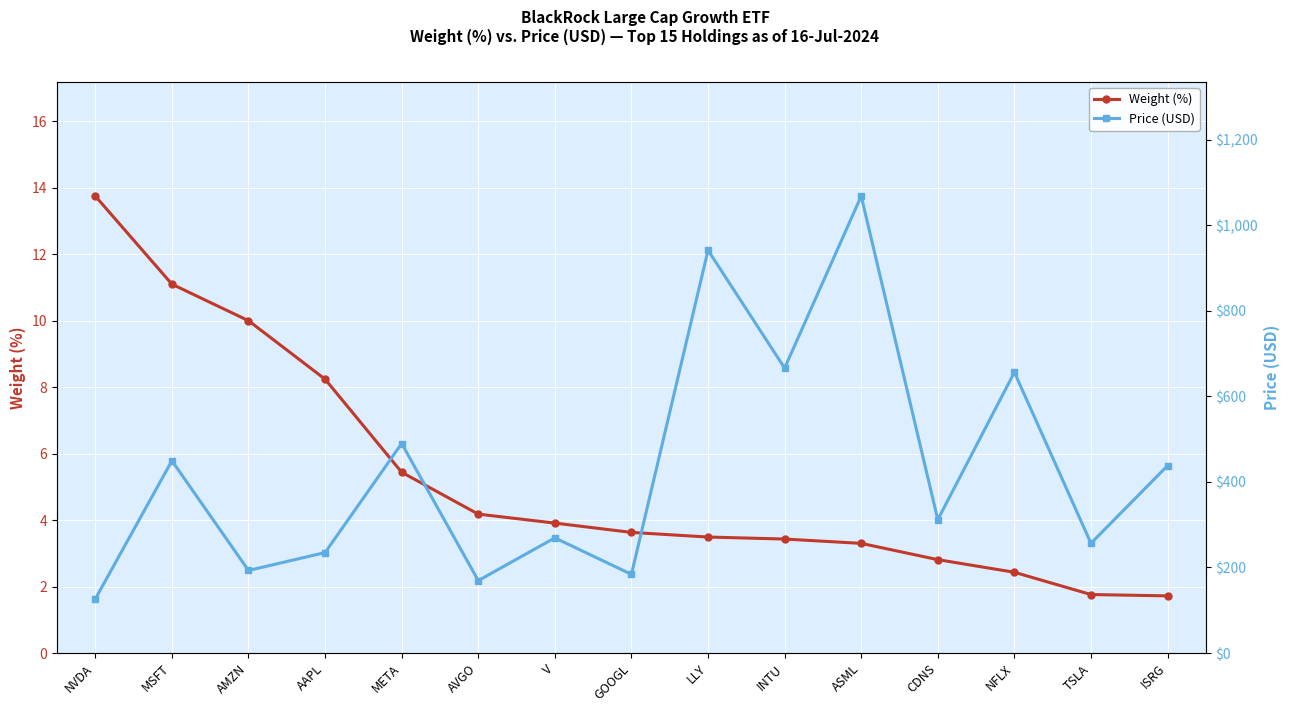

Reading left to right, transcribe all the data shown in this chart.

Weight (%): 13.8	11.1	10.0	8.2	5.4	4.2	3.9	3.6	3.5	3.4	3.3	2.8	2.4	1.8	1.7
Price (USD): 126.4	449.5	193.0	234.8	489.8	169.4	269.2	183.9	941.6	666.1	1068.2	311.7	656.3	256.6	438.0